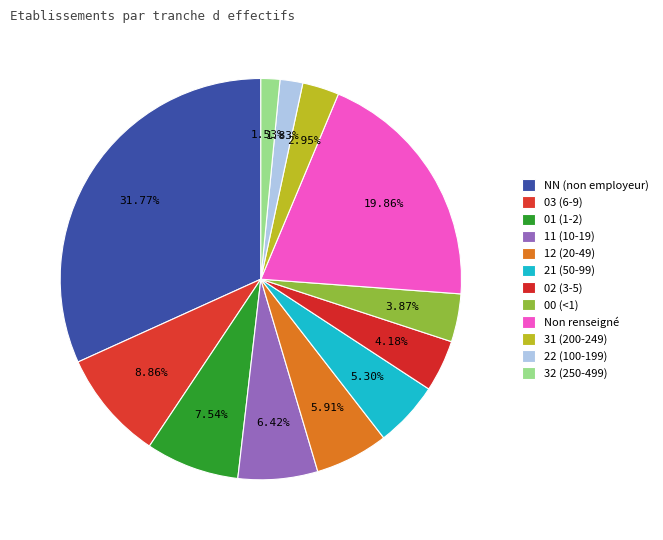

How many slices are in this pie chart?

12